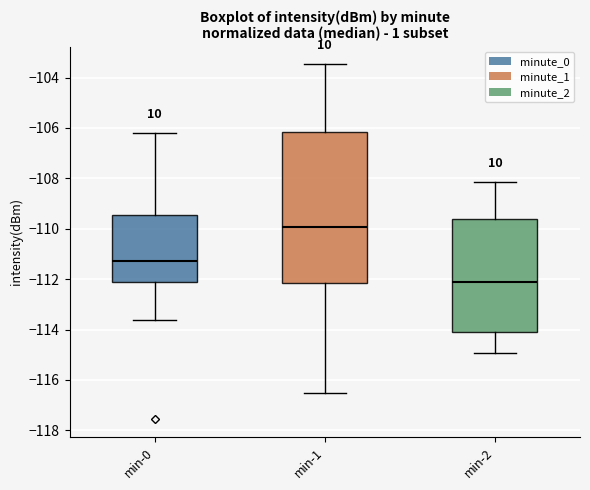

Which box's median line is the highest?

min-1